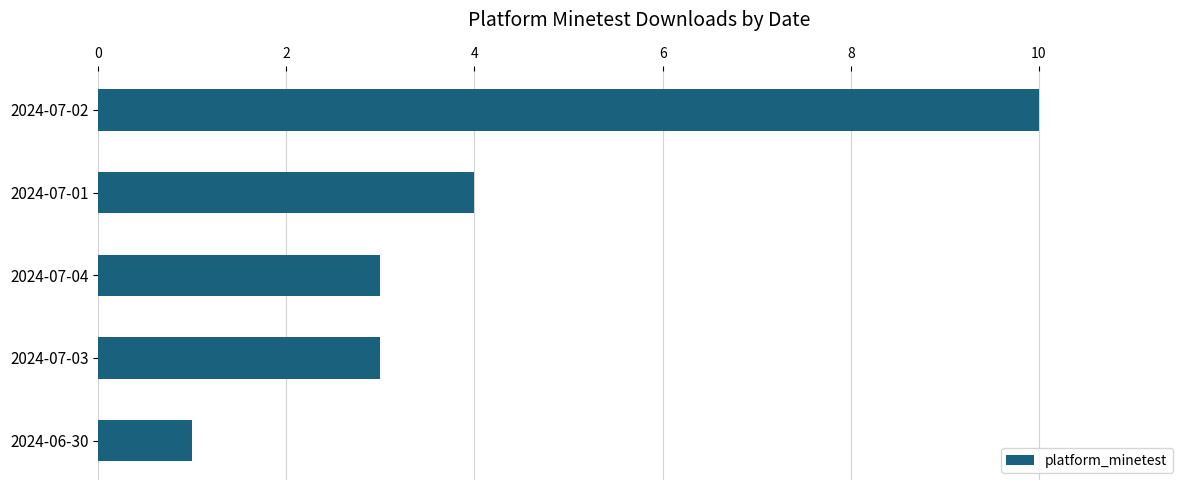

At which label is the value closest to 5?

2024-07-01